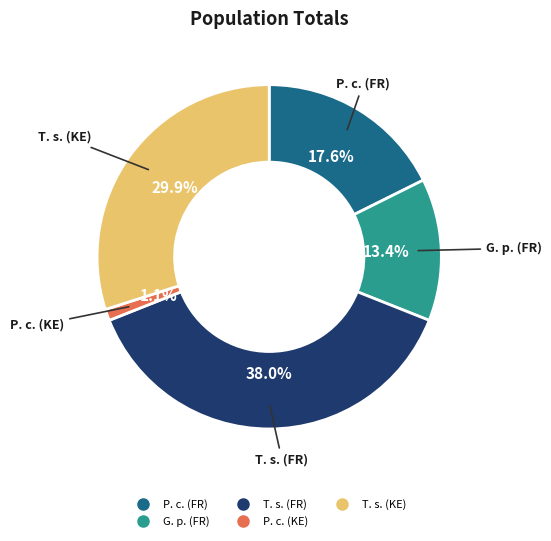

Which category has the smallest portion of the pie?

P. c. (KE)